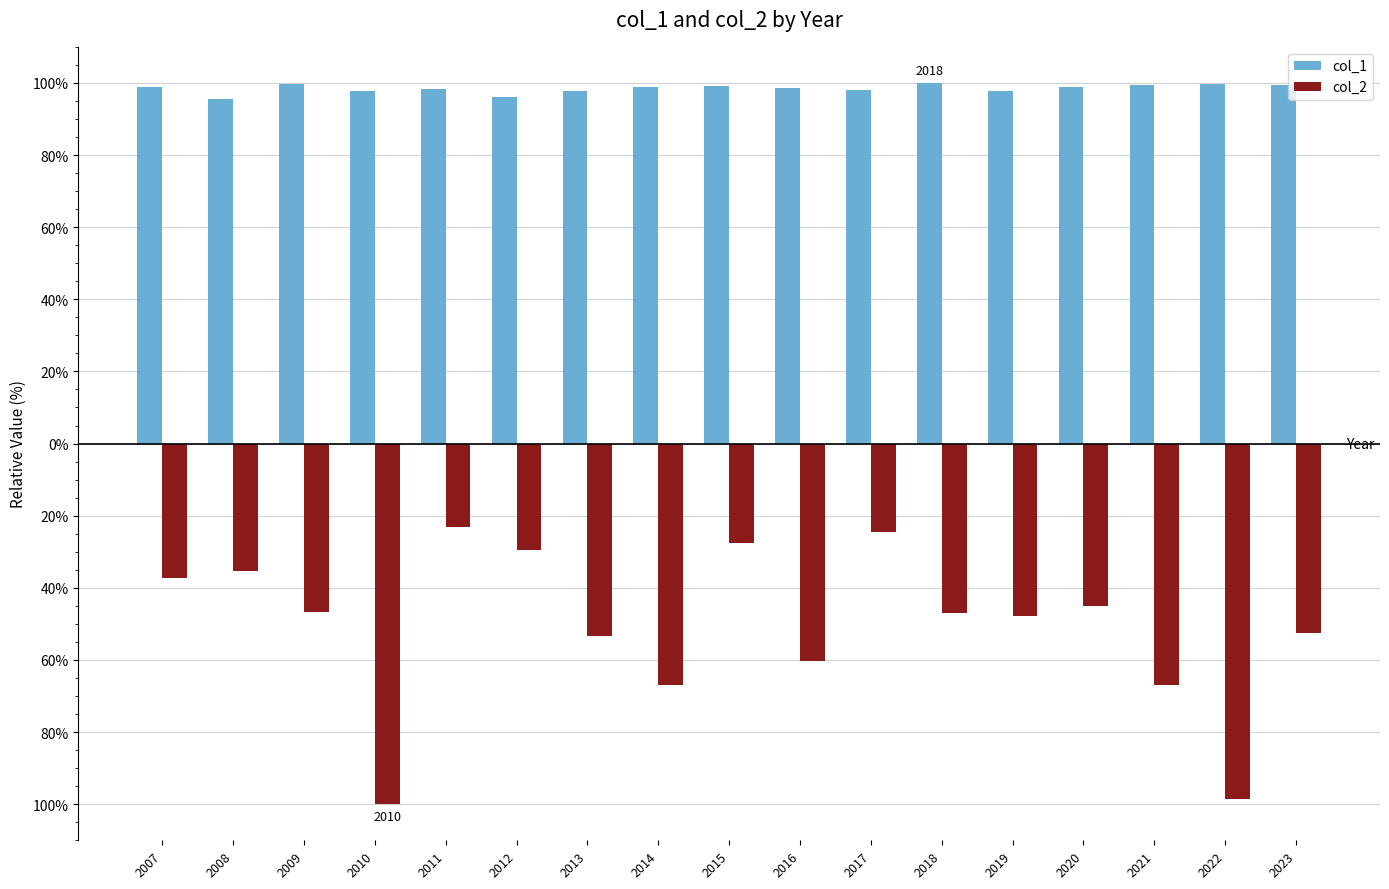

True or false: col_1 has a value of 169.9 at 2016.

False